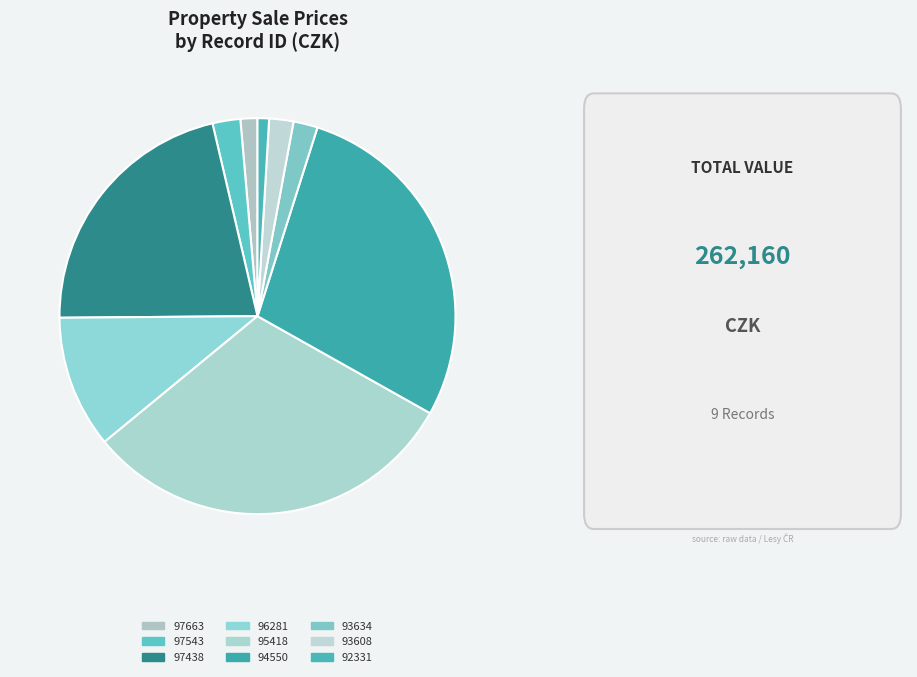

Which category has the biggest portion of the pie?

95418